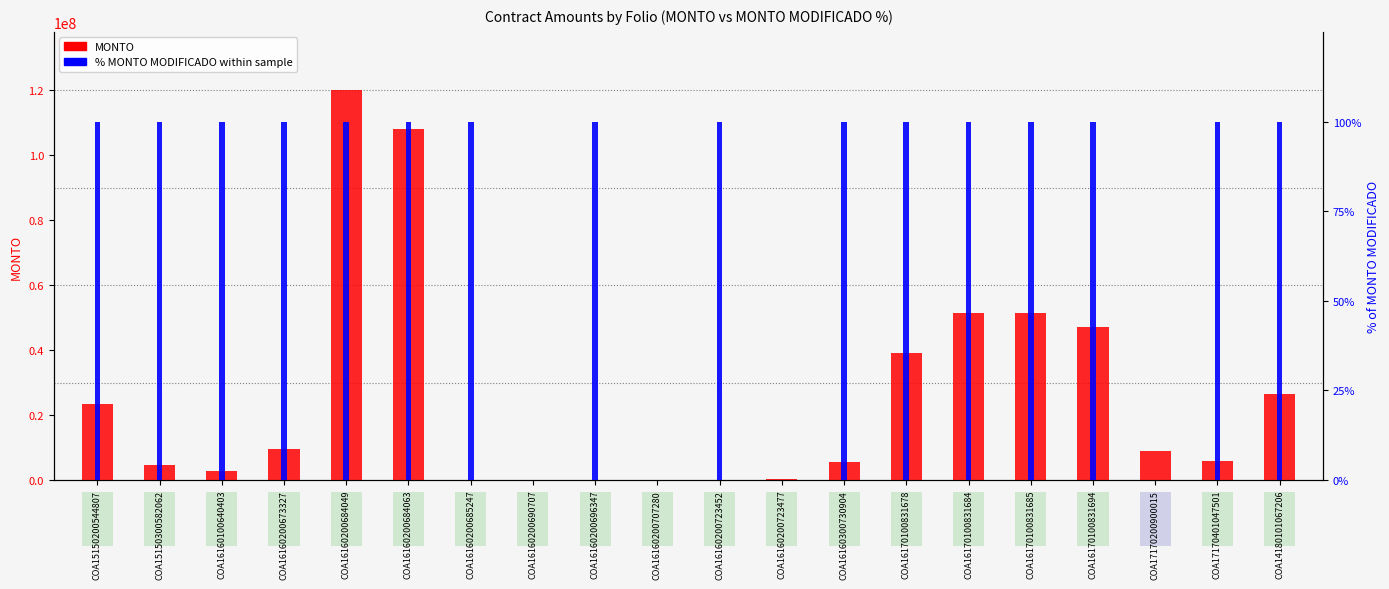

How many bars are there in total?

20